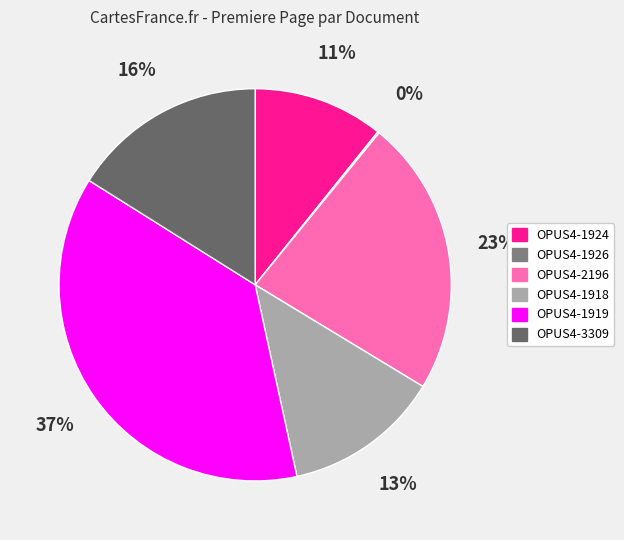

How much of the chart is everything except OPUS4-1919?

62.7%